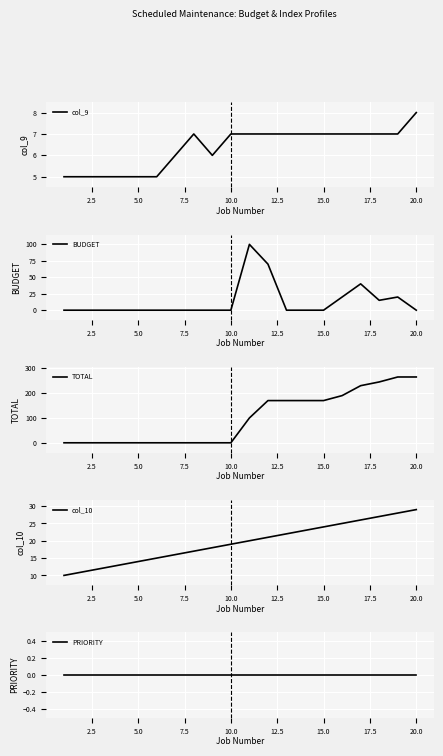

List the series in order of their peak value, highest first.

TOTAL, BUDGET, col_10, col_9, PRIORITY